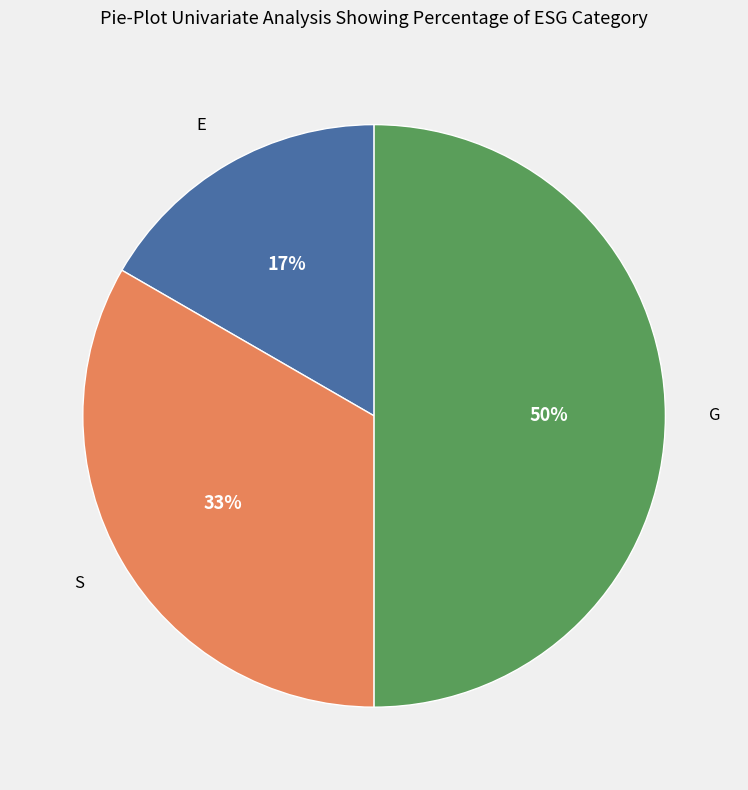

To the nearest percent, what is the difference between the largest and smallest slice percentages?

33%